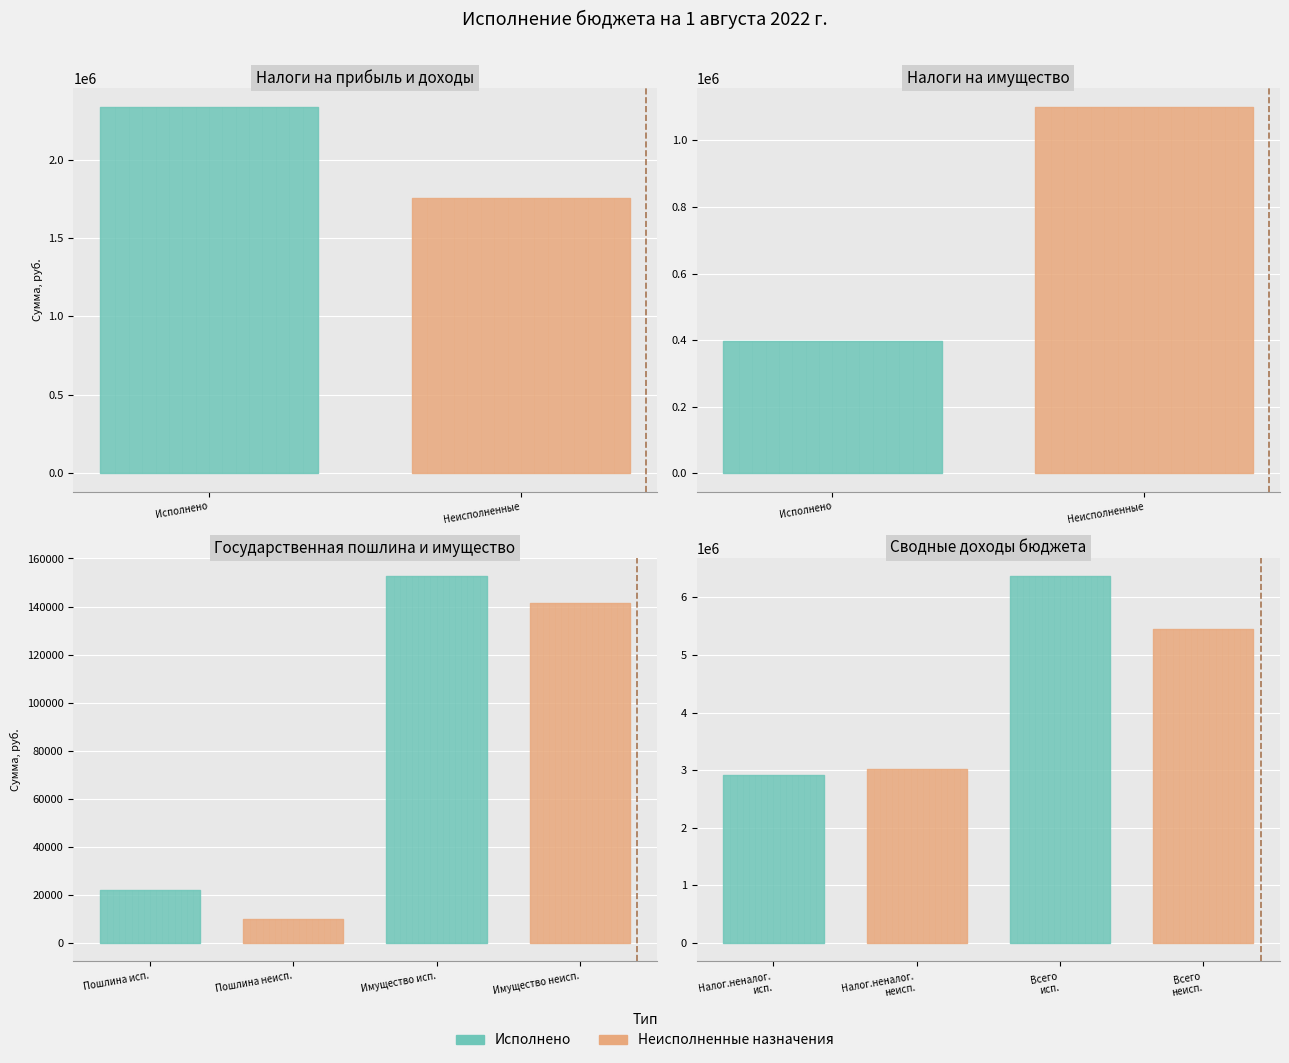

What is the sum of all Исполнено values?

12179153.0